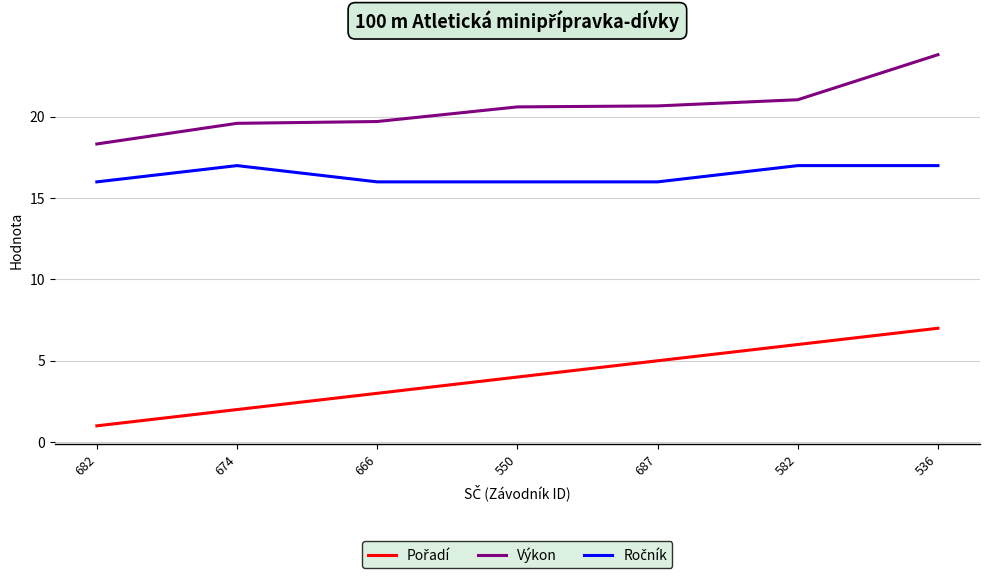

What is the average value of the Výkon series?

20.5